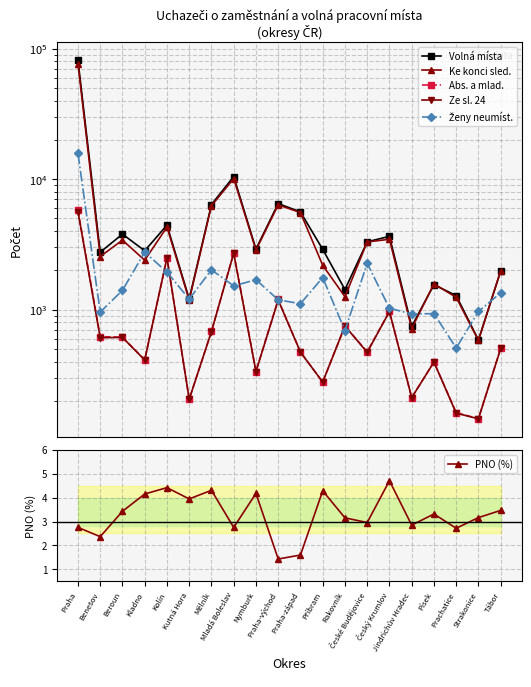

In PNO (%), how many points are higher than both neighbors (excluding endpoints)?

6